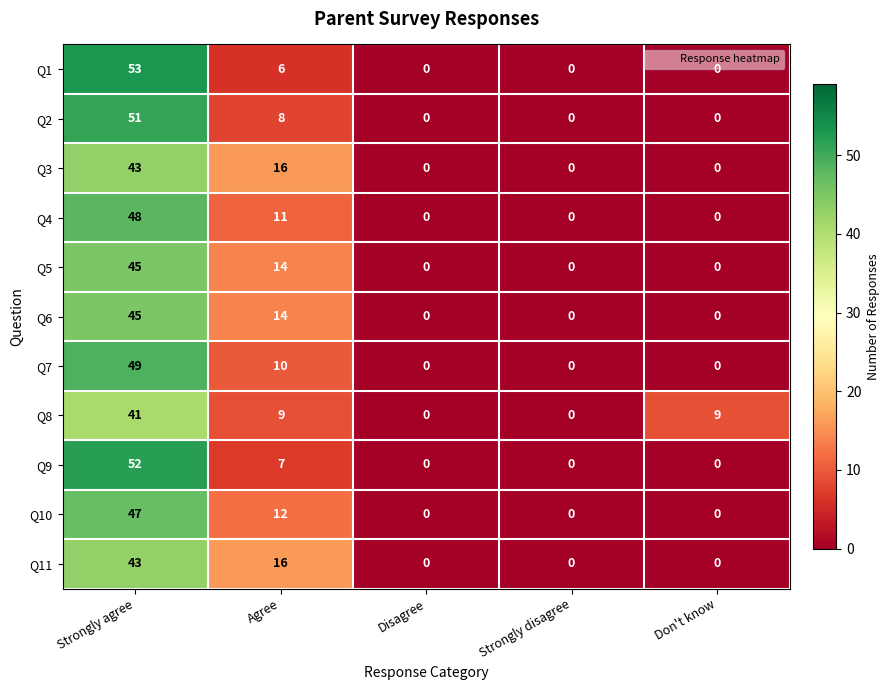

What is the total value across all series at Strongly agree?

517